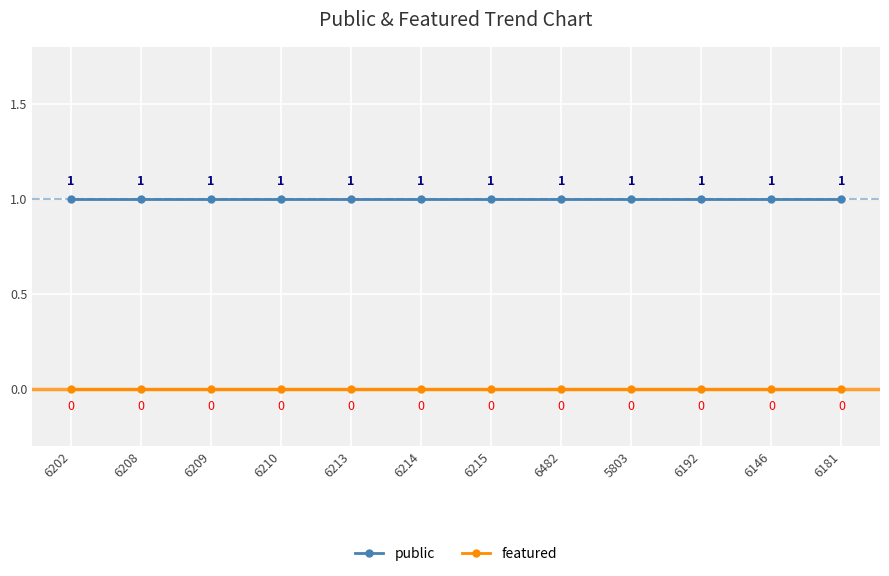

True or false: public has more than 1 interior local peaks.

False